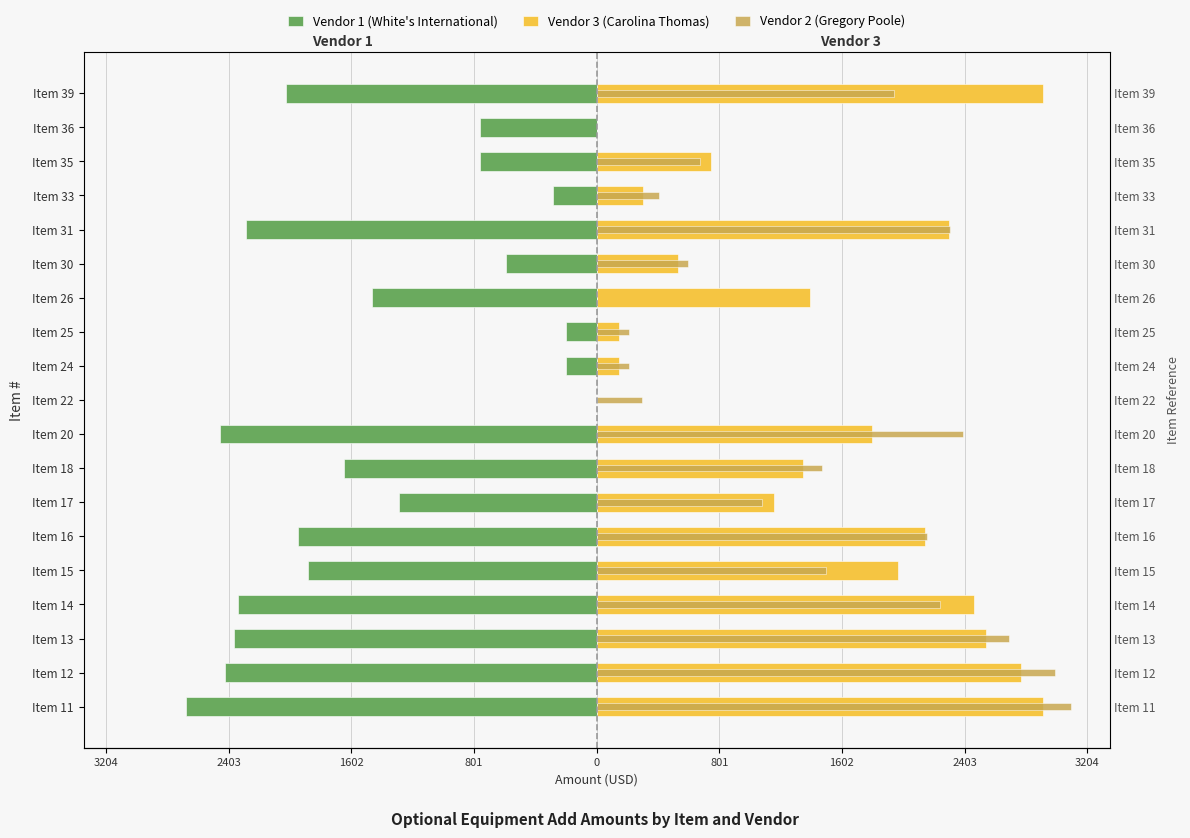

Reading right to left, transcribe all the data shown in this chart.

Vendor 1 (White's International): -2026	-764	-759	-286	-2292	-592	-1467	-200	-200	0	-2456	-1650	-1287	-1951	-1887	-2342	-2368	-2429	-2682
Vendor 3 (Carolina Thomas): 2913	0	745	304	2301	529	1392	146	146	0	1800	1351	1156	2147	1969	2464	2545	2769	2913
Vendor 2 (Gregory Poole): 1944	0	673	411	2311	600	0	210	210	299	2395	1475	1079	2157	1497	2244	2694	2993	3097